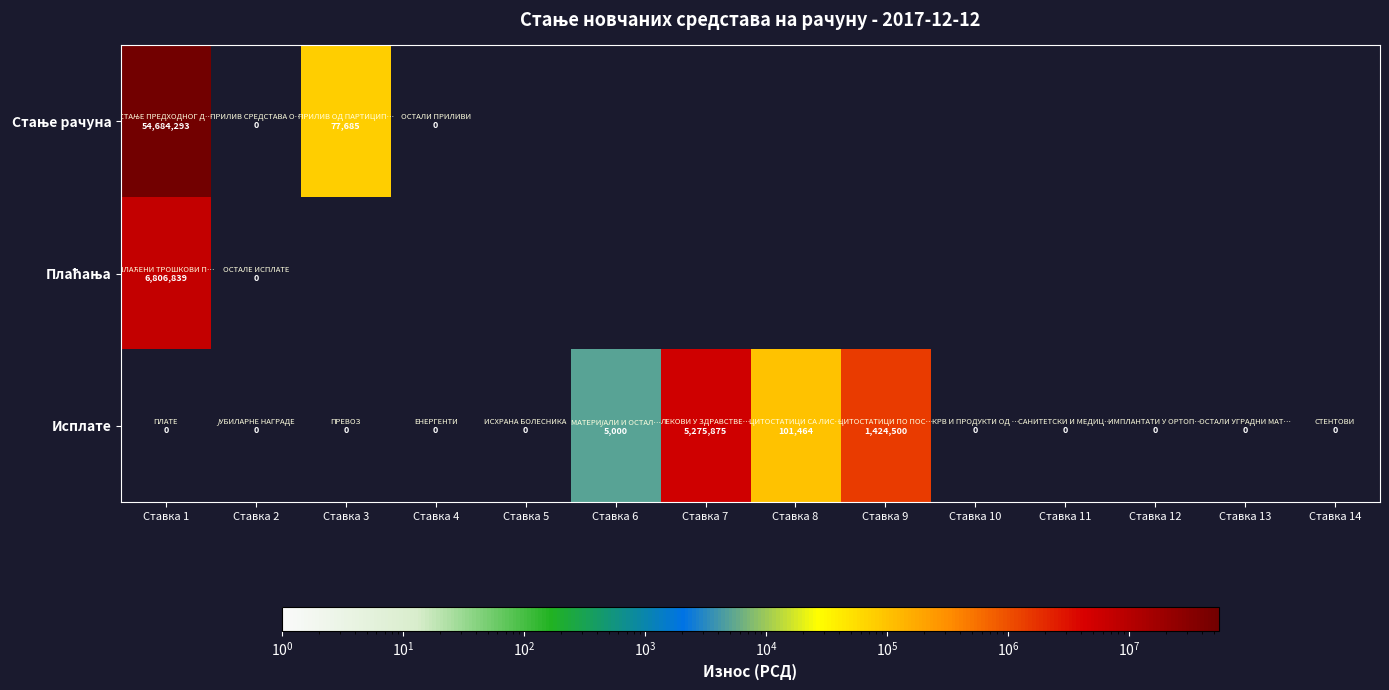

The Стање рачуна series shows 77685.0 at Ставка 3. True or false?

True